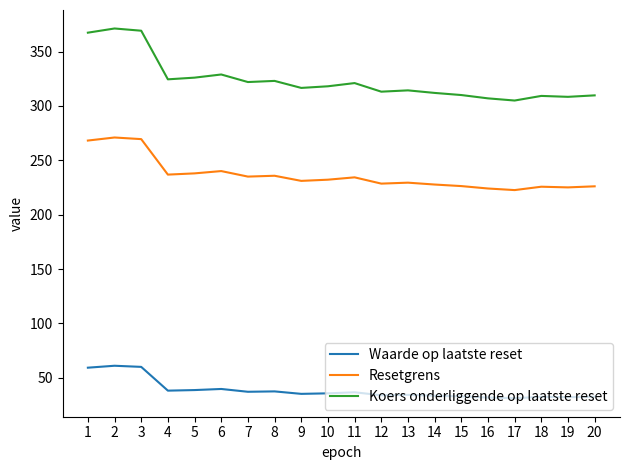

What is the difference between the maximum and second lowest values in the Waarde op laatste reset series?

29.2